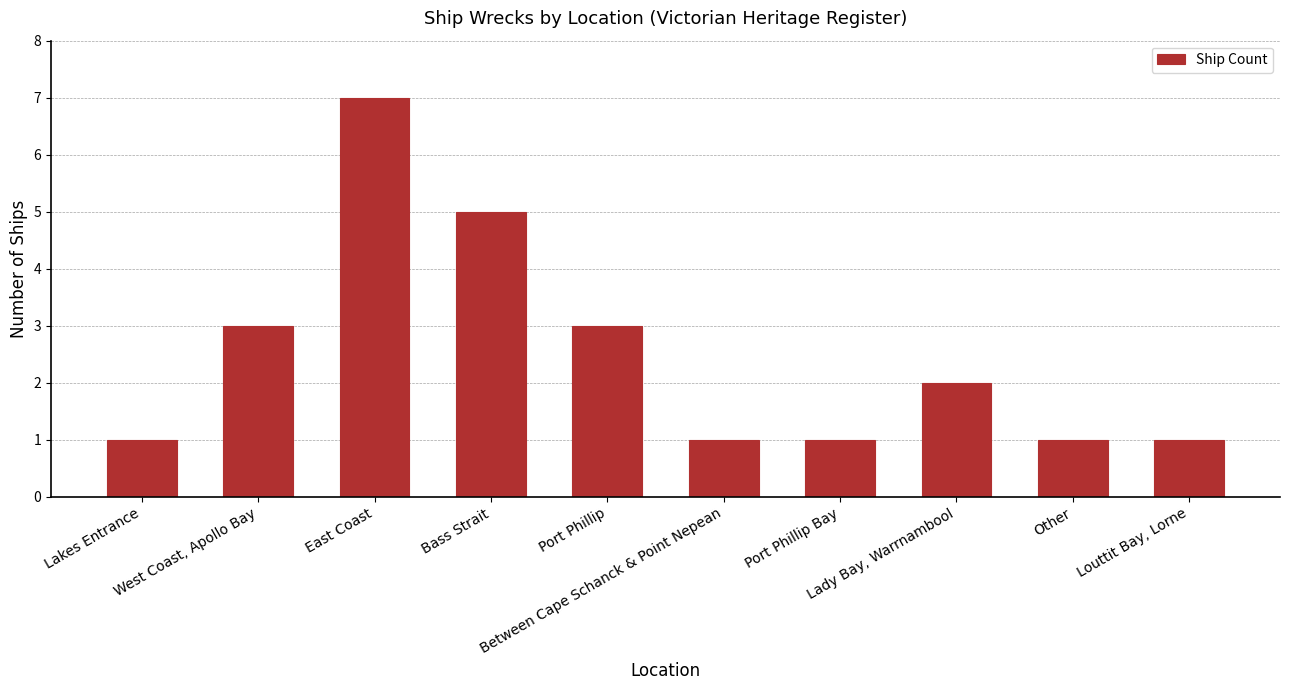

How many distinct data groups are displayed?

1